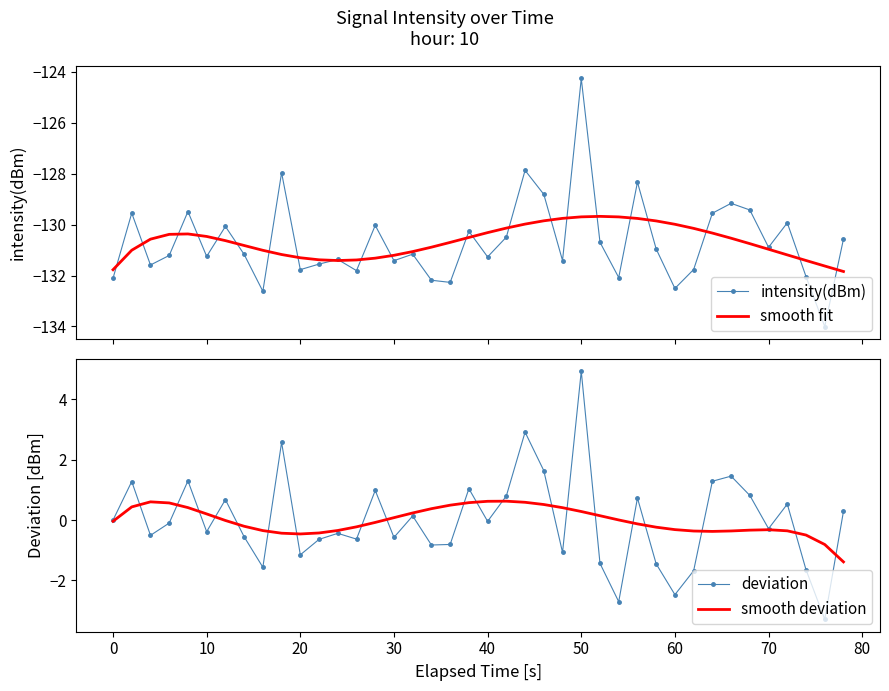

The value of deviation at 50 is 4.9. True or false?

True